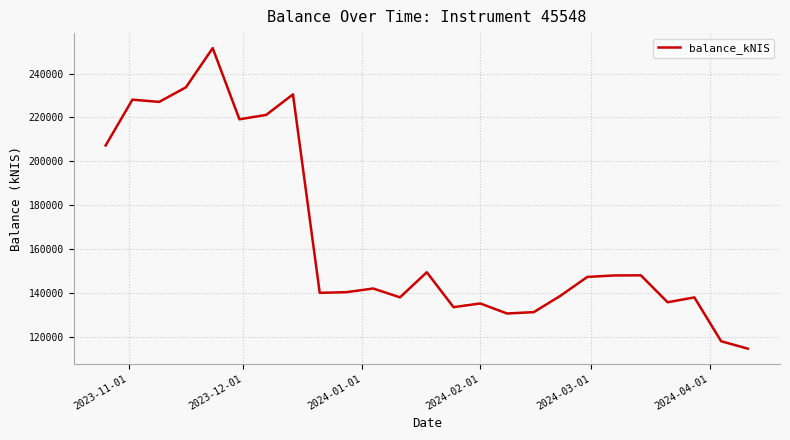

What is the smallest value displayed?

114564.2